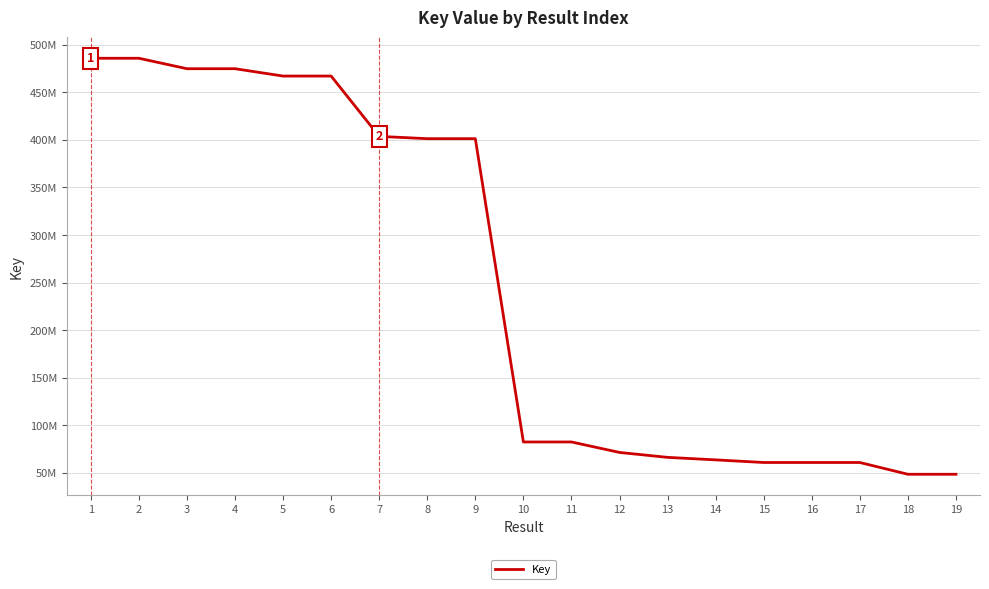

What is the approximate value at 15, to the nearest 50?

61043850